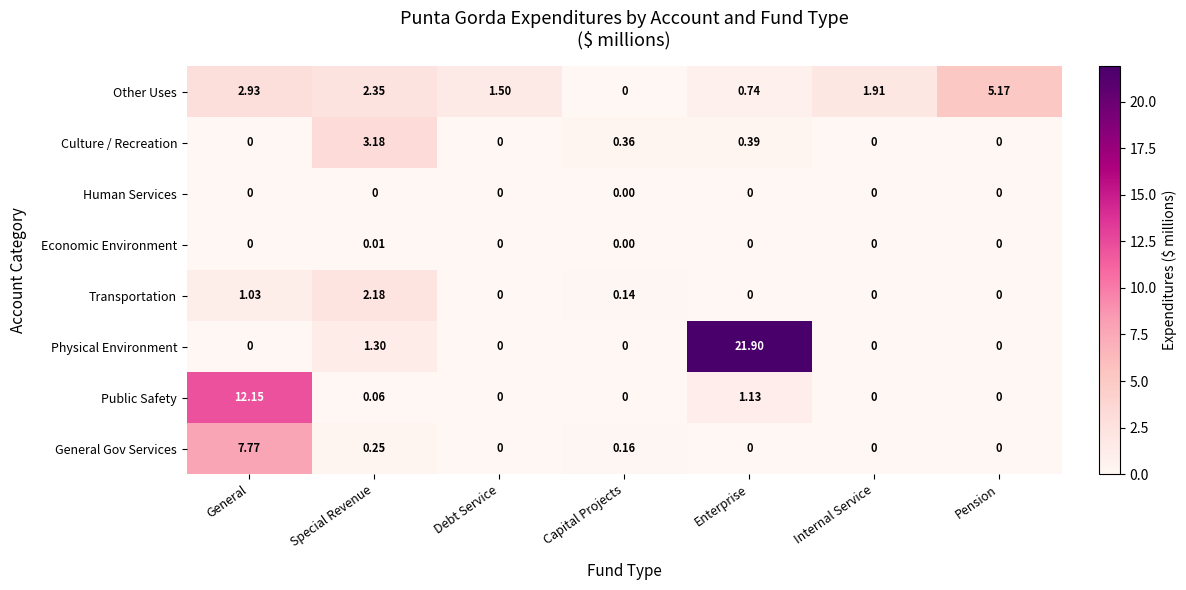

At which label does Economic Environment reach its peak?

Special Revenue